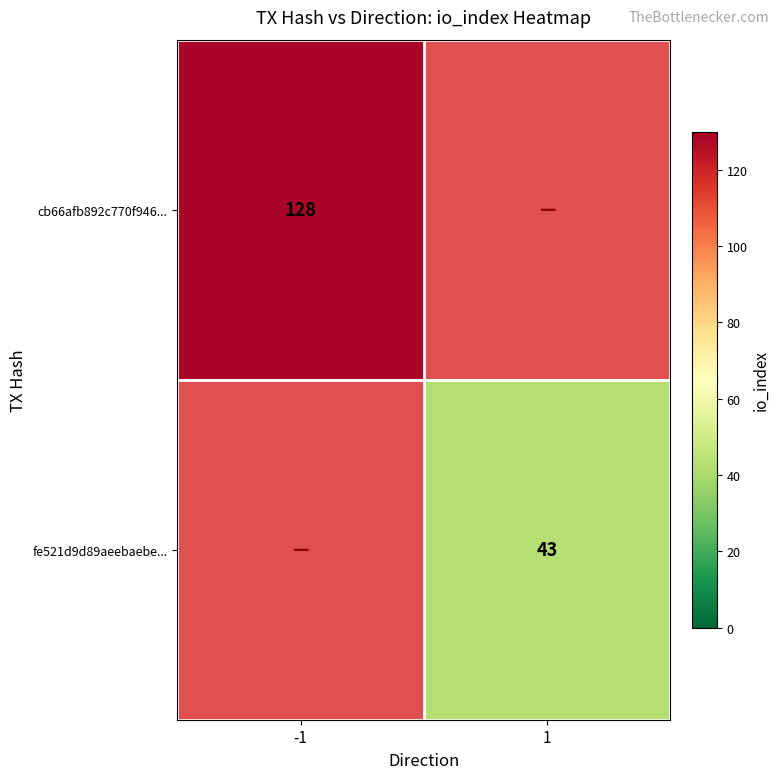

Which category has the highest value across all series?

-1